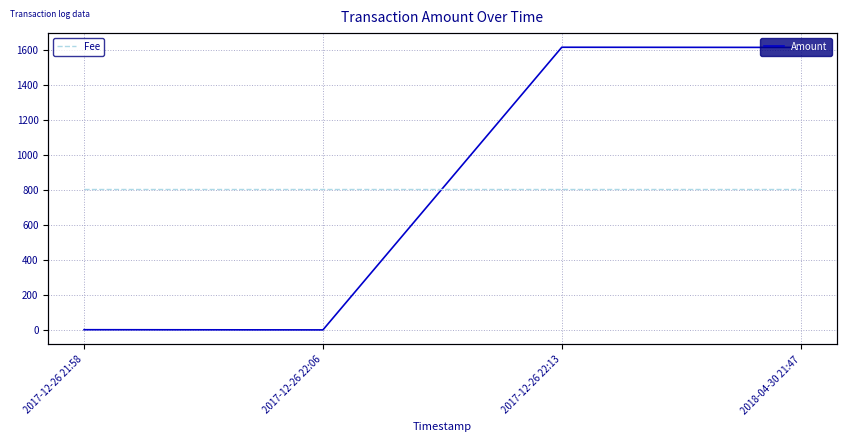

How many lines are shown in the chart?

2